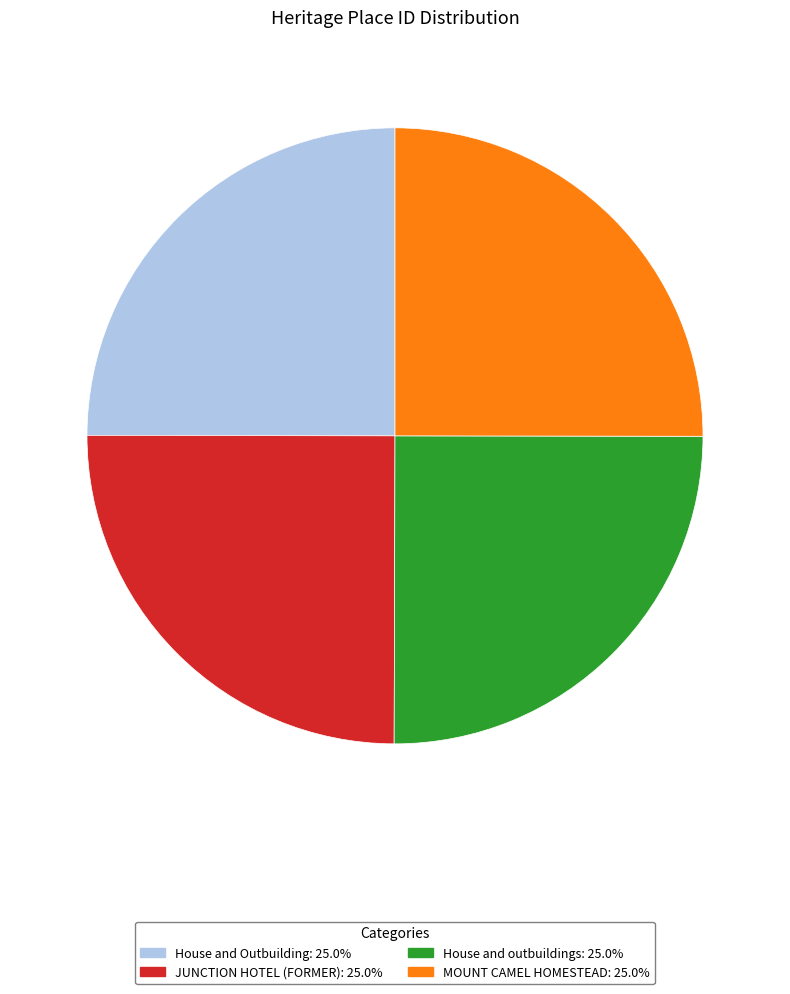

Approximately how many times larger is the value at House and Outbuilding: 25.0% compared to House and outbuildings: 25.0%?

1.0